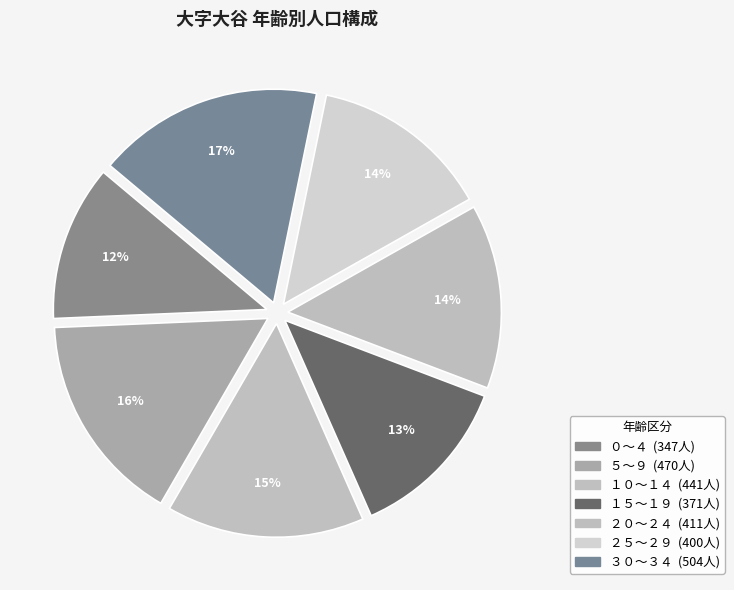

Combined, what portion of the pie is ２５～２９ and ０～４?

25.4%